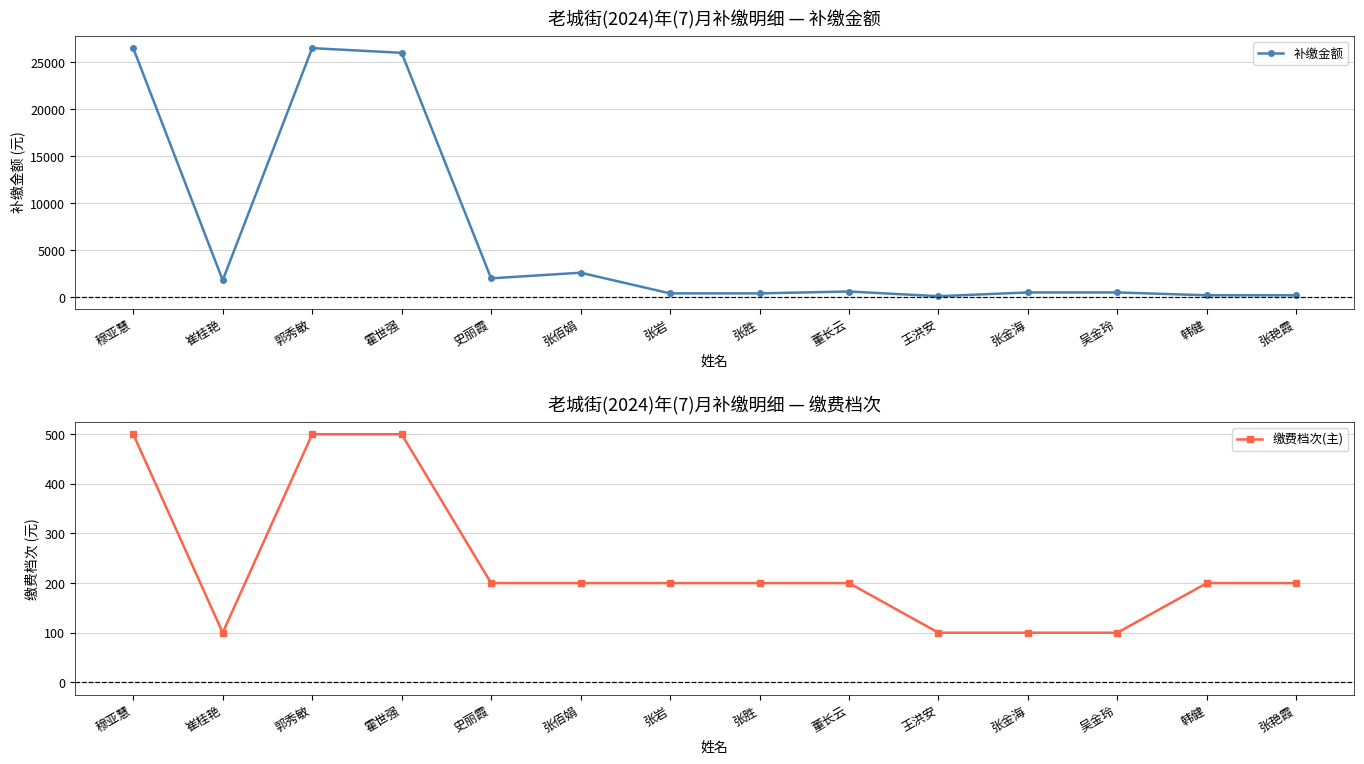

At 史丽霞, list the series in order from smallest to largest.

缴费档次(主), 补缴金额